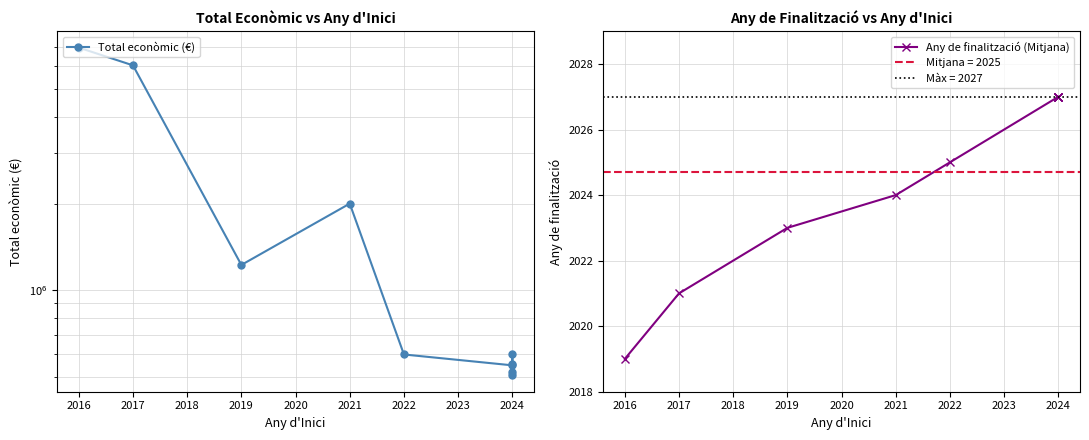

What is the average value of the Total econòmic (€) series?

1955170